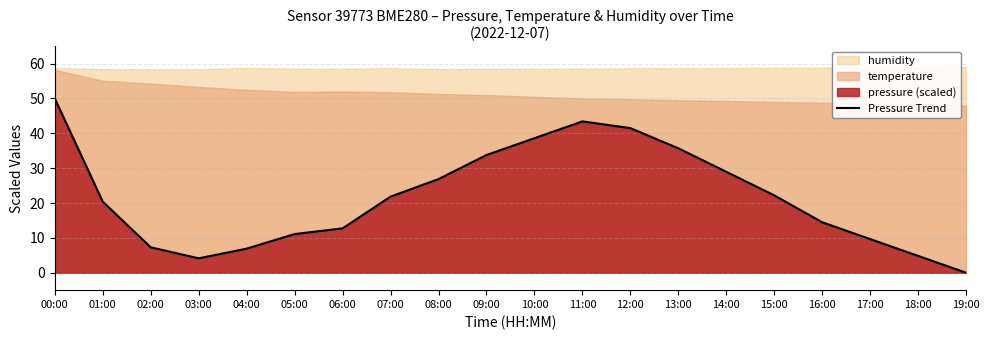

Read the value at 10:00.

38.6